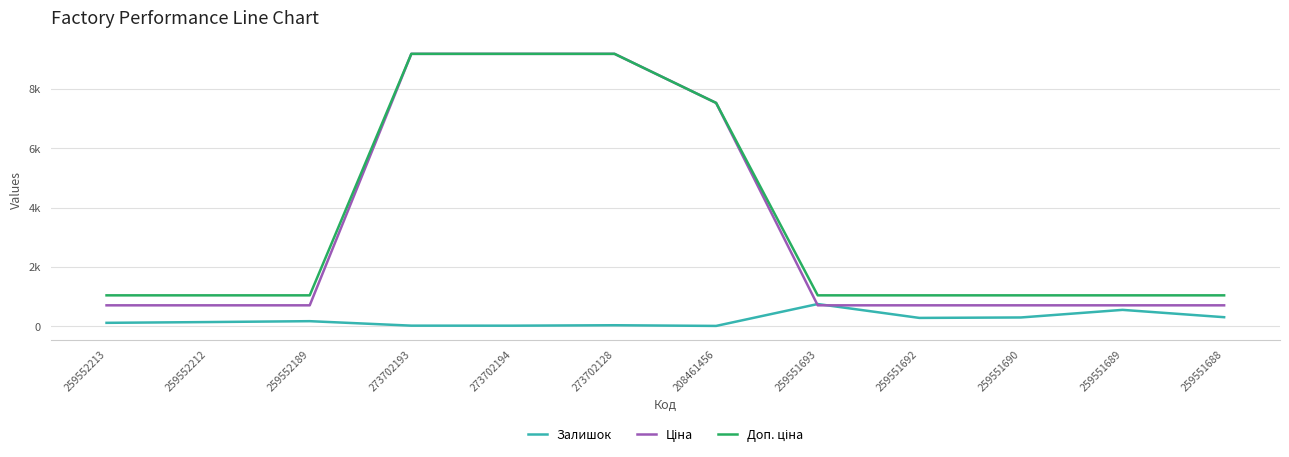

Does the chart have visible grid lines?

Yes